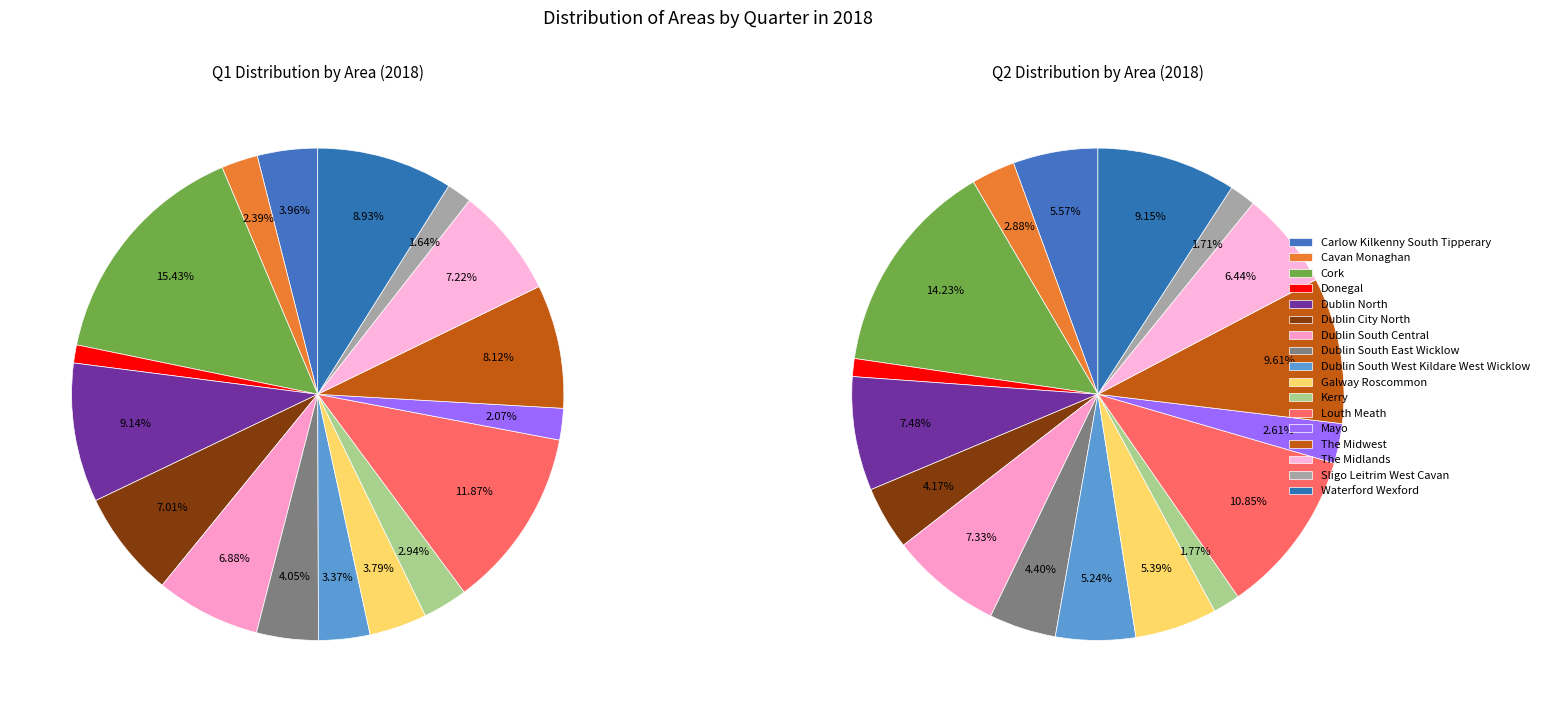

Which series changed the most between Carlow Kilkenny South Tipperary and The Midwest?

Q2